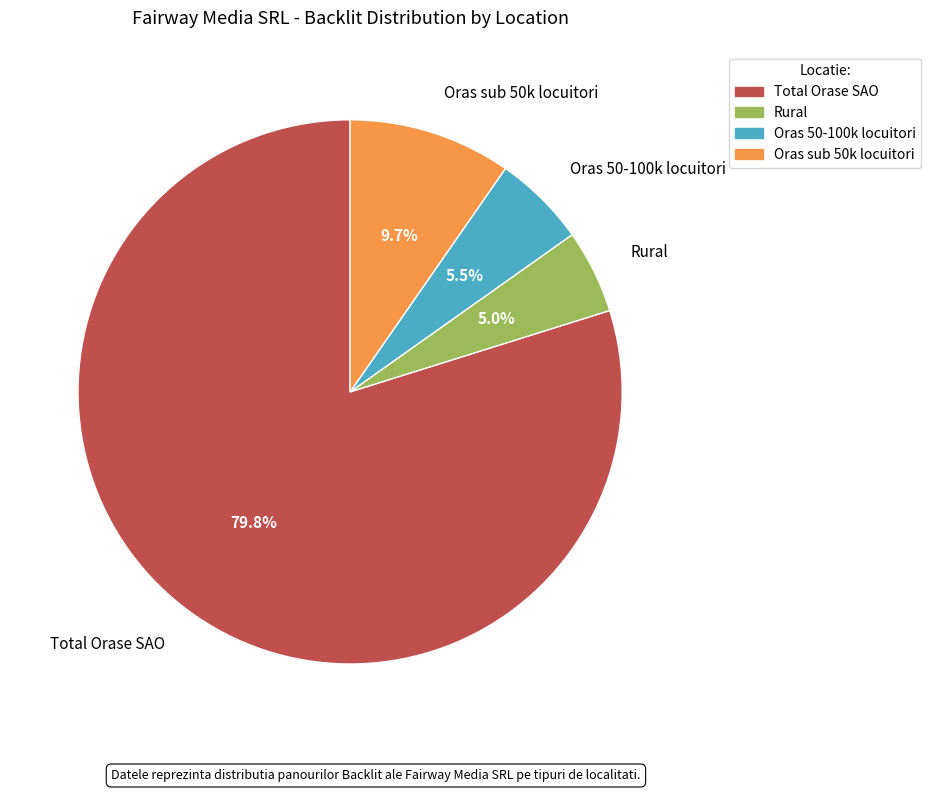

To the nearest percent, what percentage of the pie is Oras sub 50k locuitori?

10%